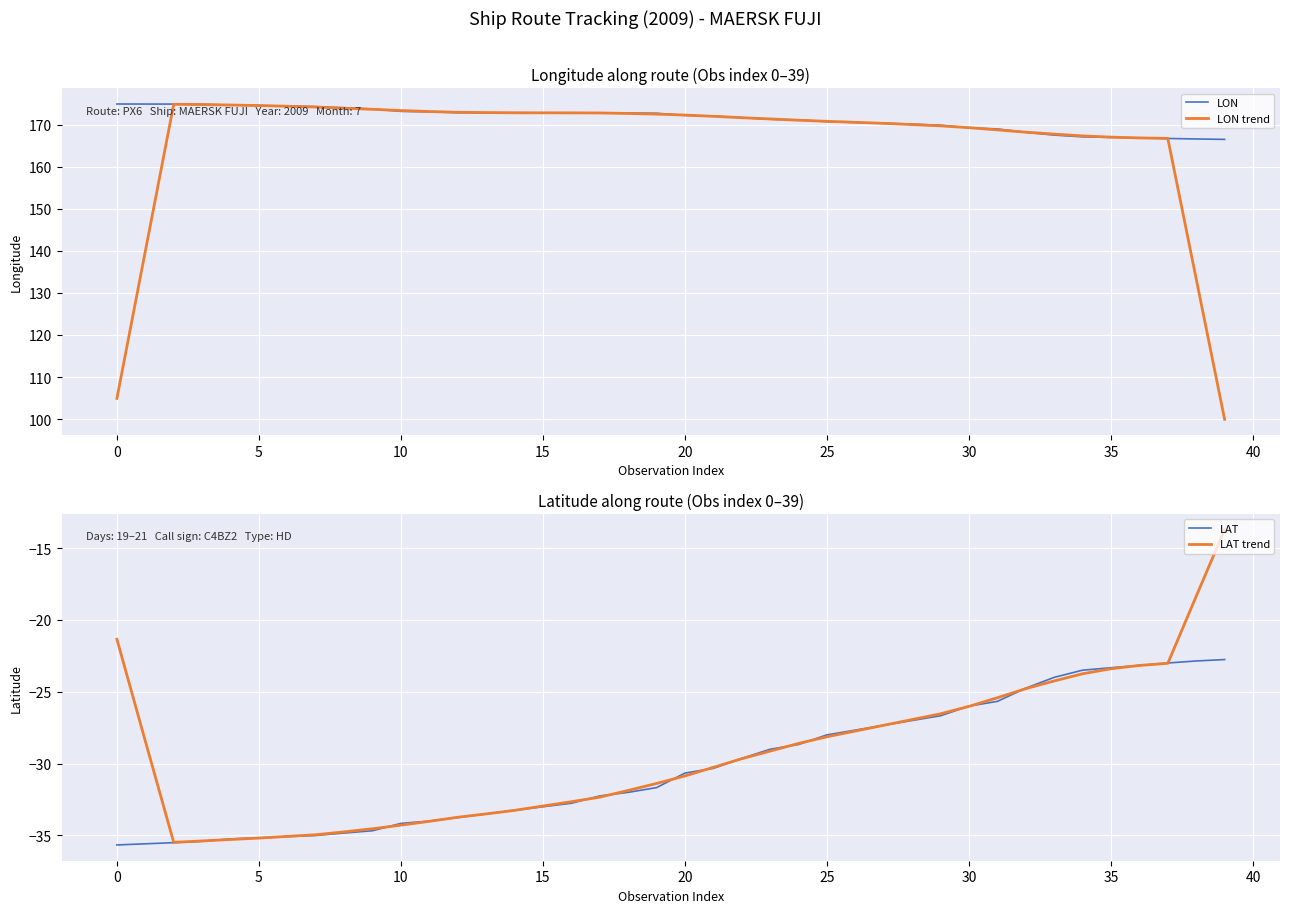

How many values in the LAT series are below -30?

22